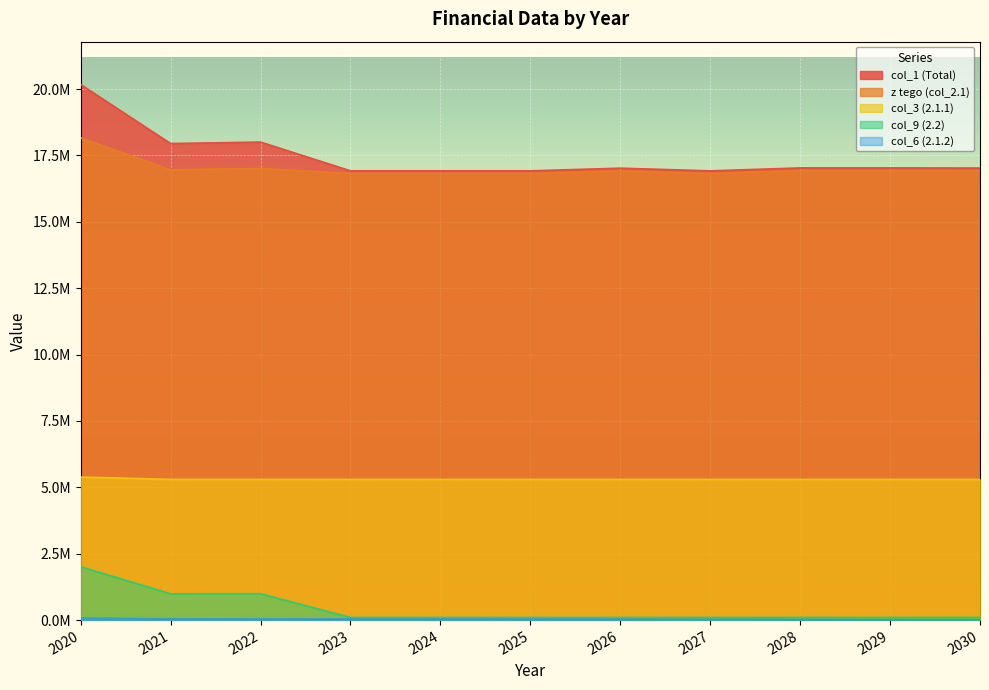

What is the sum of the col_6 (2.1.2) values at 2026 and 2022?

73000